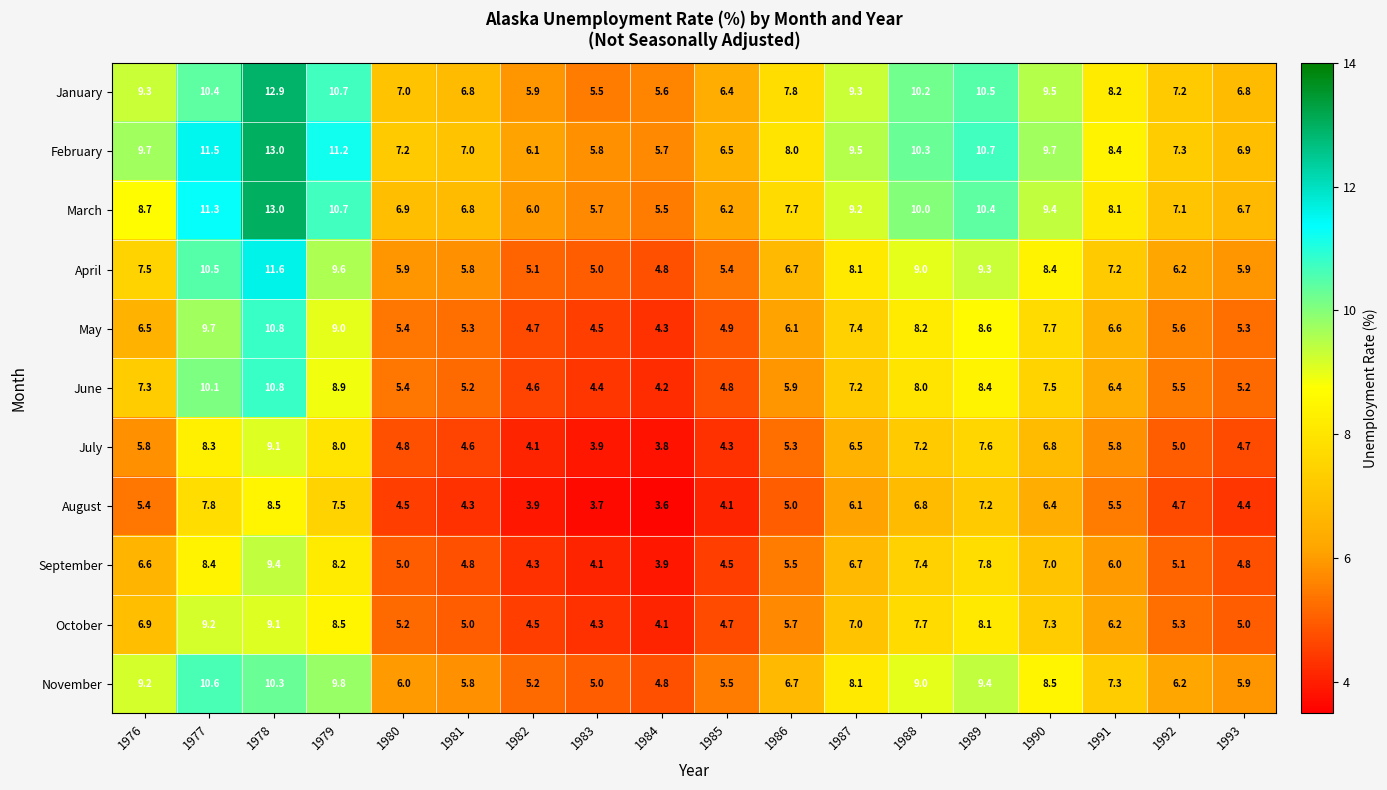

What is the smallest value displayed?

3.6